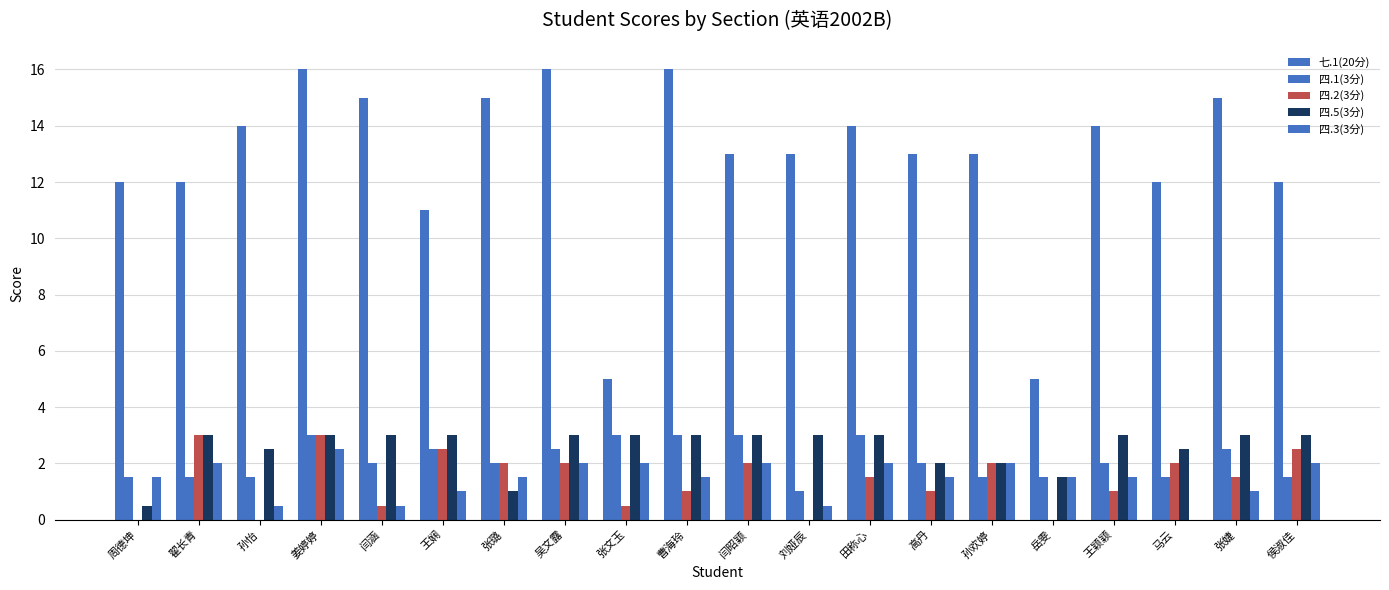

Does the chart contain stacked bars?

No